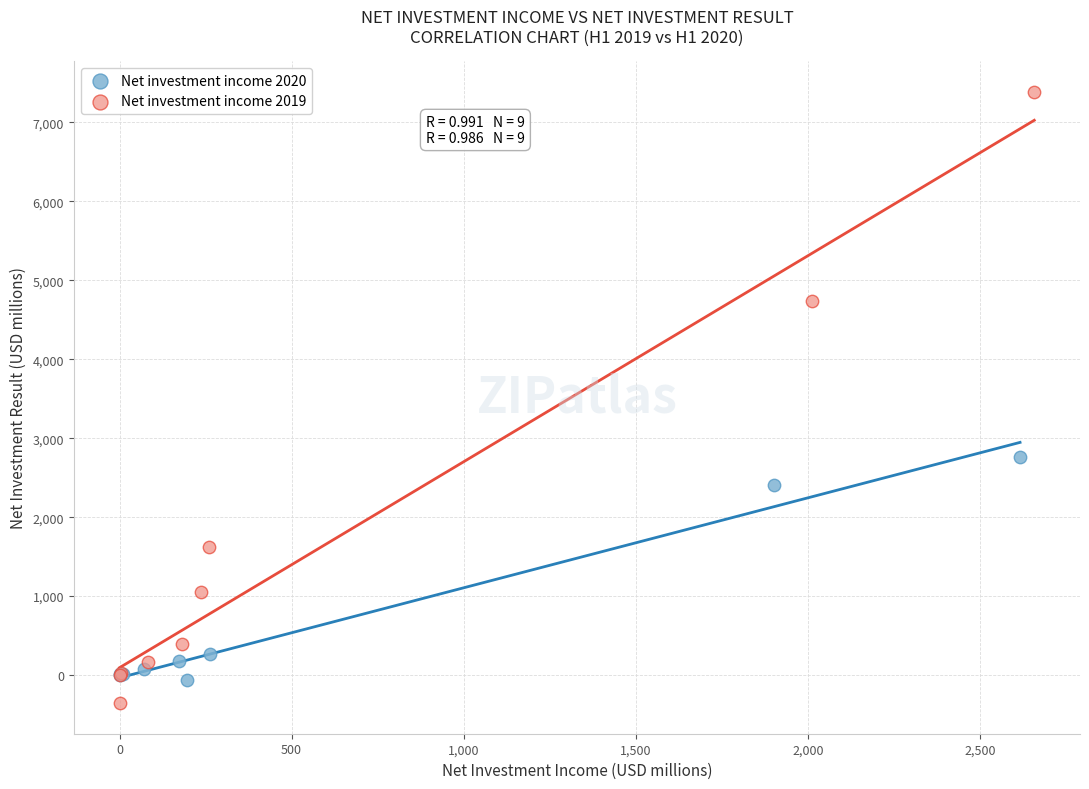

Which series has the largest Y range (max minus min)?

Net investment income 2019